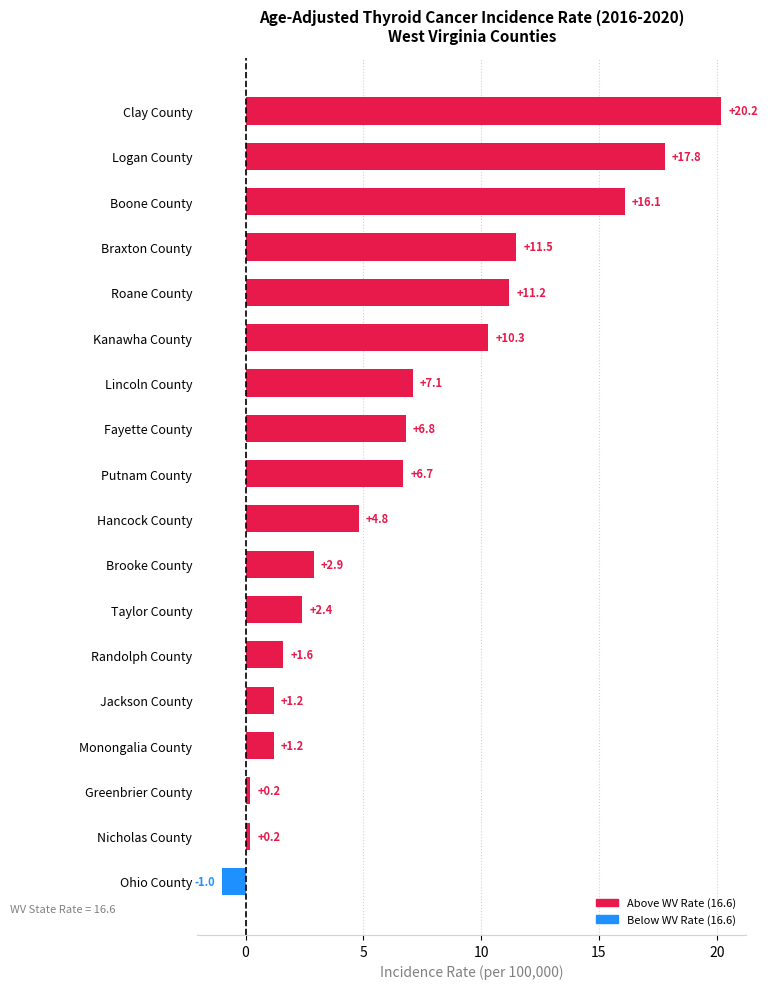

What is the label of the 7th bar from the top?

Lincoln County